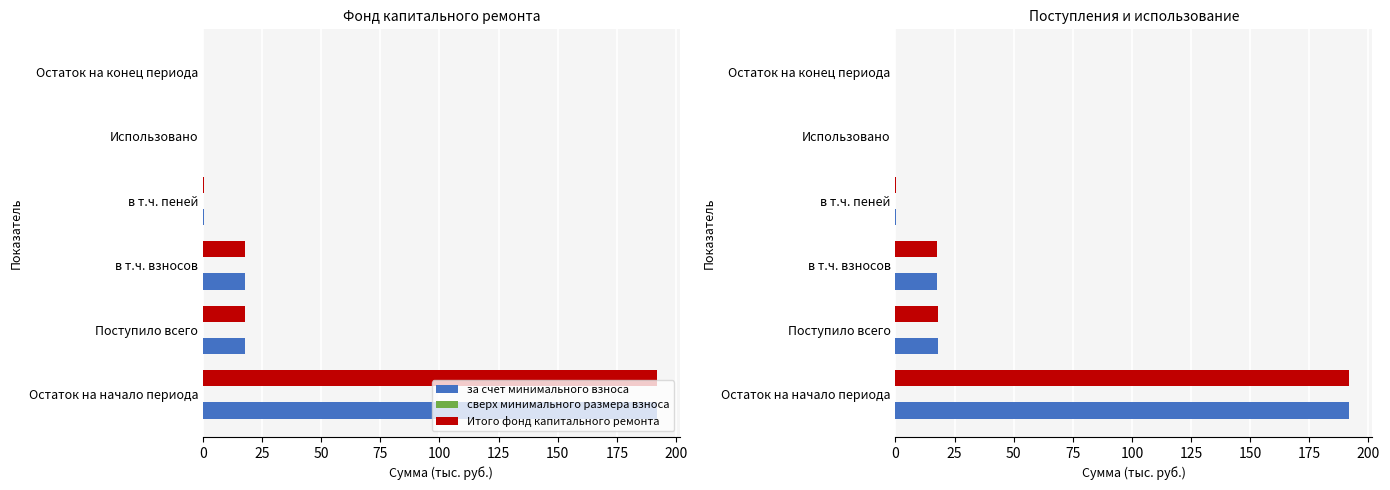

Which has a higher value, Поступило всего or Остаток на конец периода?

Поступило всего